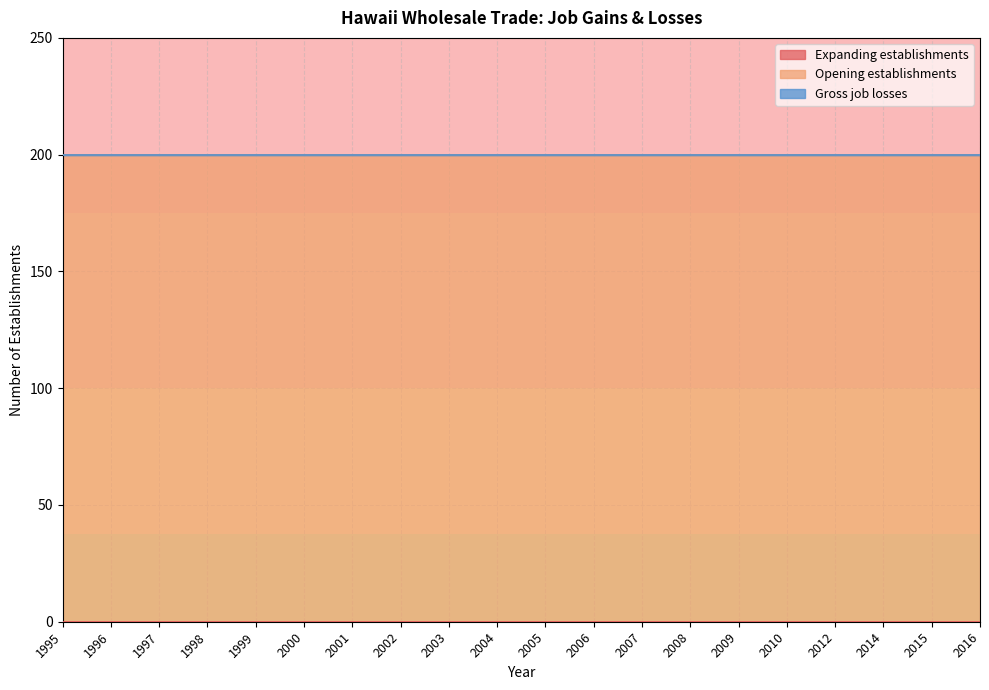

Reading left to right, extract all data points from this chart.

Expanding establishments: 0	0	0	0	0	0	0	0	0	0	0	0	0	0	0	0	0	0	0	0
Opening establishments: 200	200	200	200	200	200	200	200	200	200	200	200	200	200	200	200	200	200	200	200
Gross job losses: 0	0	0	0	0	0	0	0	0	0	0	0	0	0	0	0	0	0	0	0